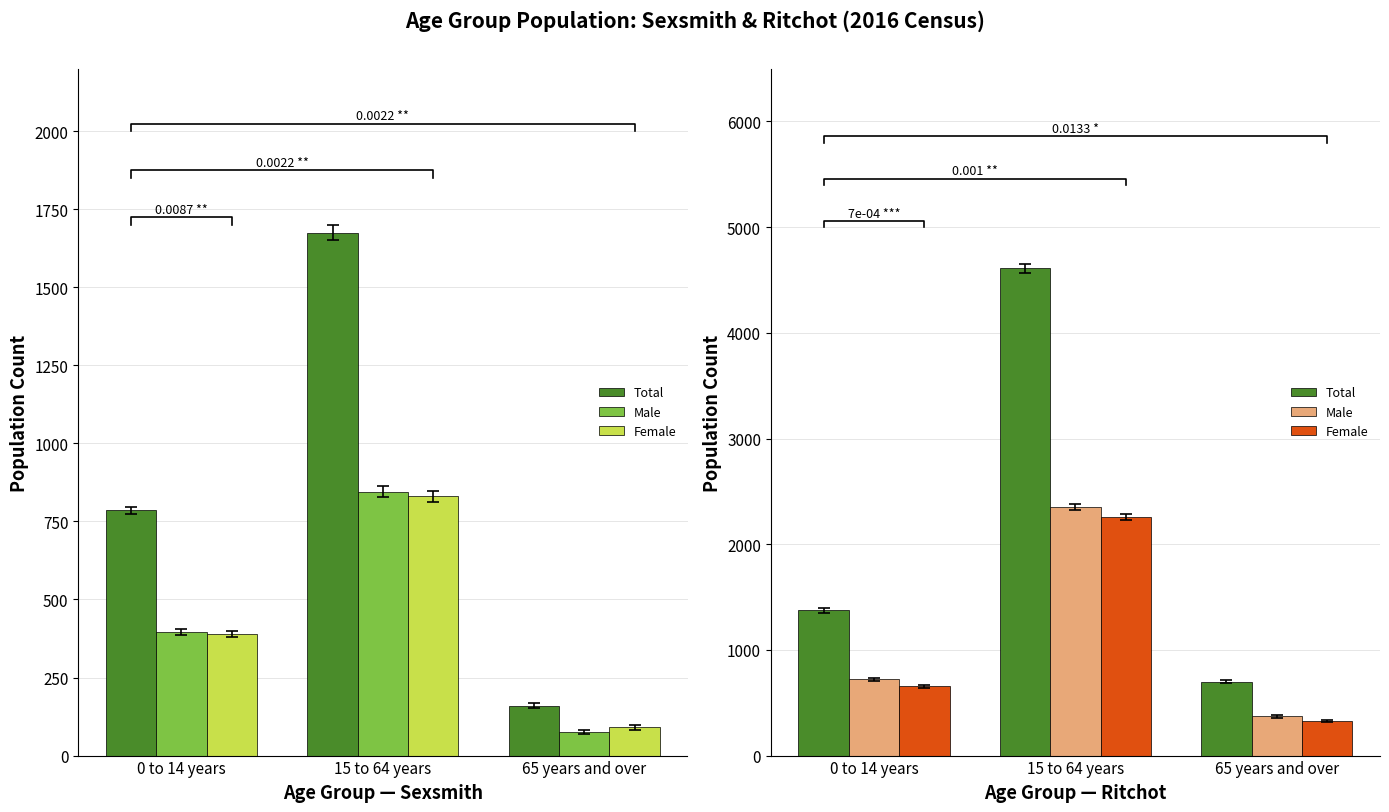

Which category has the highest value in the Male series?

15 to 64 years